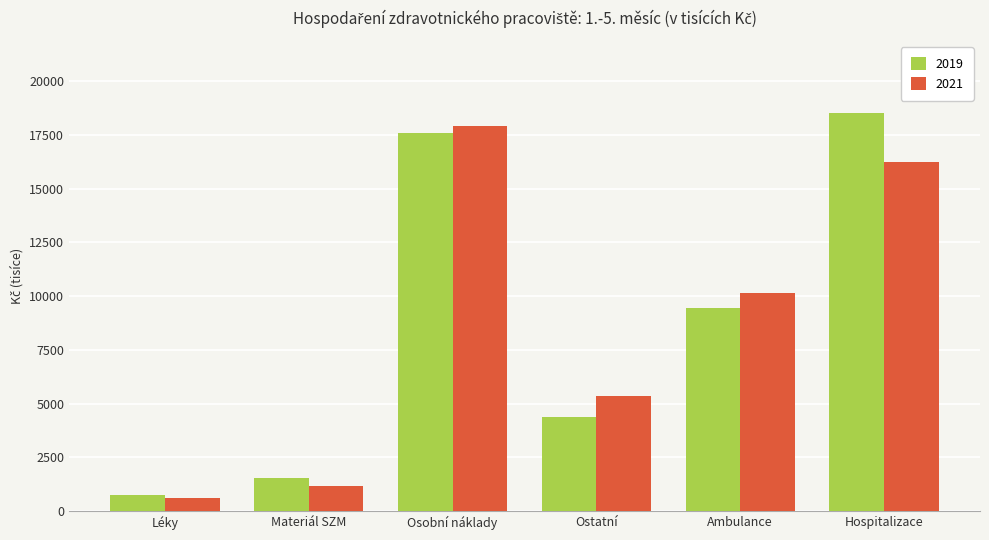

Where is 2019 nearest to the value 9627?

Ambulance